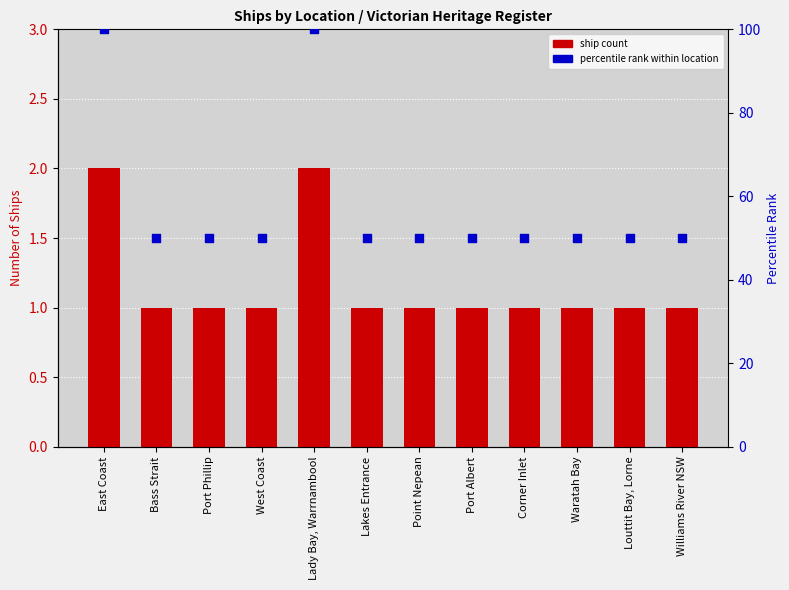

Is the value of percentile rank within location at Williams River NSW greater than the value of ship count at Point Nepean?

Yes